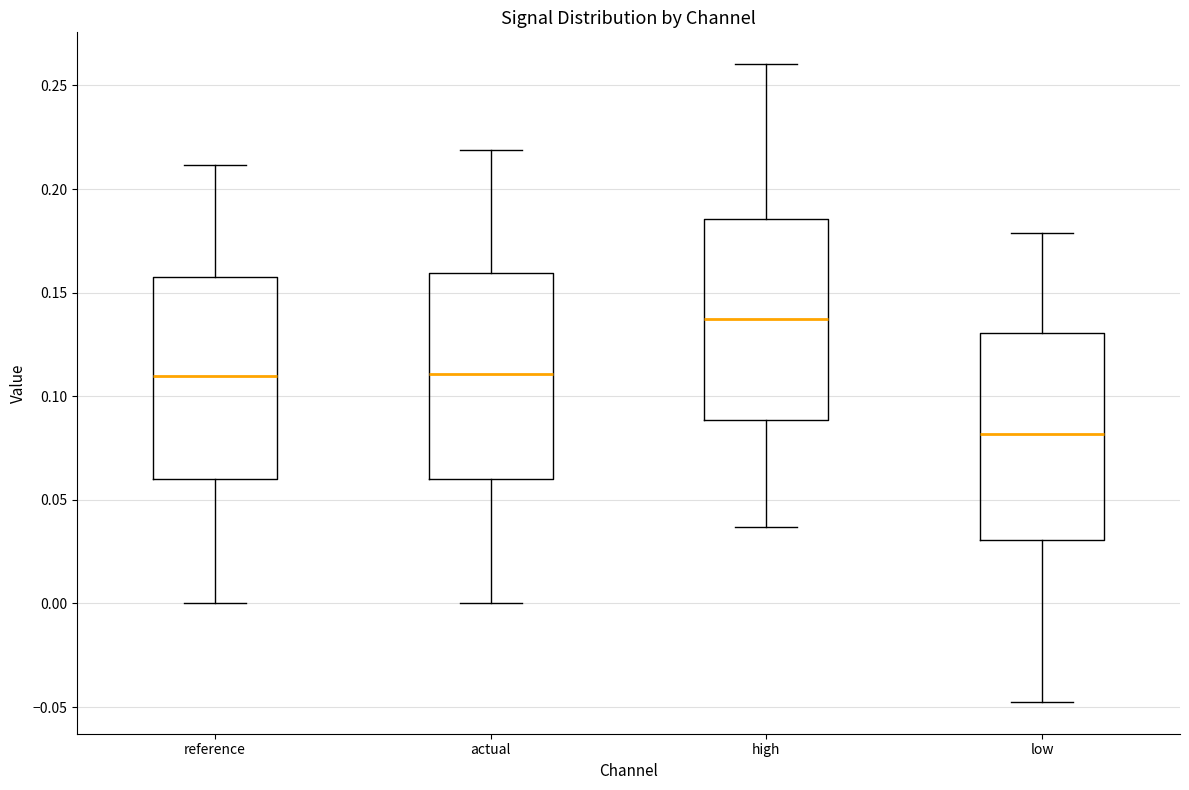

Reading left to right, transcribe this box plot: for each box, give where its median line is, the range the box spans, and where its two whiskers end, as read against the y-axis. The values are not printed on the chart, so give them approximately, as read against the axis.

reference: median 0.110, box 0.060 to 0.160, whiskers 0.000 to 0.210
actual: median 0.110, box 0.060 to 0.160, whiskers 0.000 to 0.220
high: median 0.135, box 0.090 to 0.185, whiskers 0.035 to 0.260
low: median 0.080, box 0.030 to 0.130, whiskers -0.050 to 0.180